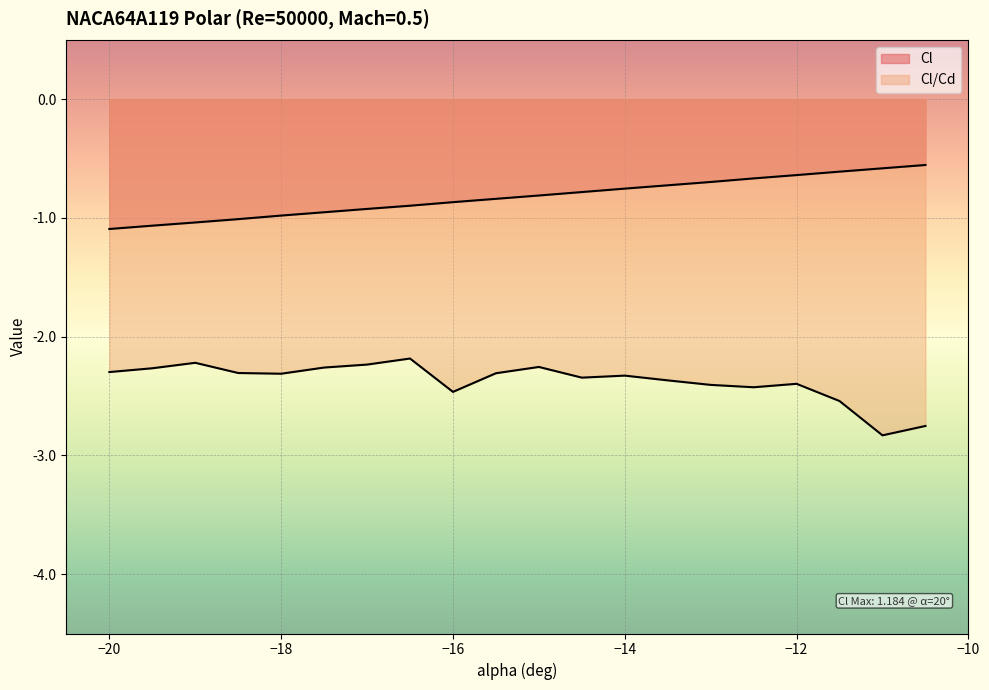

At how many categories does at least one series exceed -2?

20